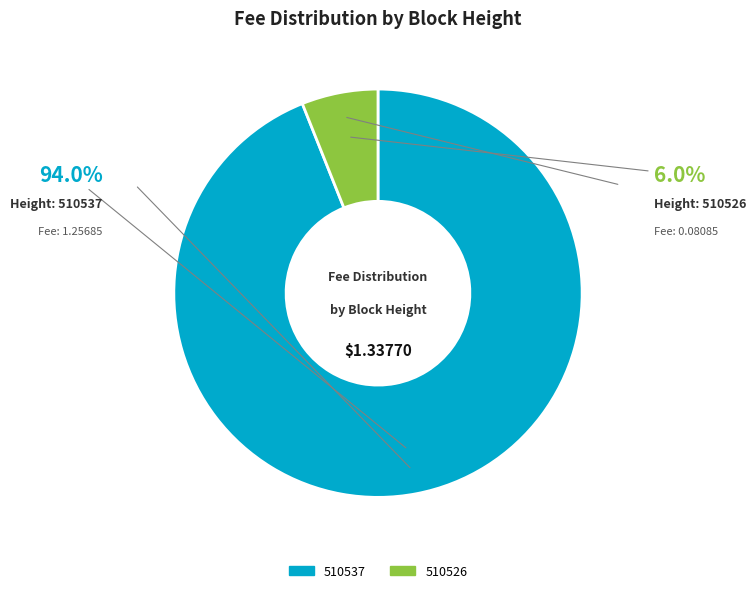

Does 510537 represent more than half of the total?

Yes